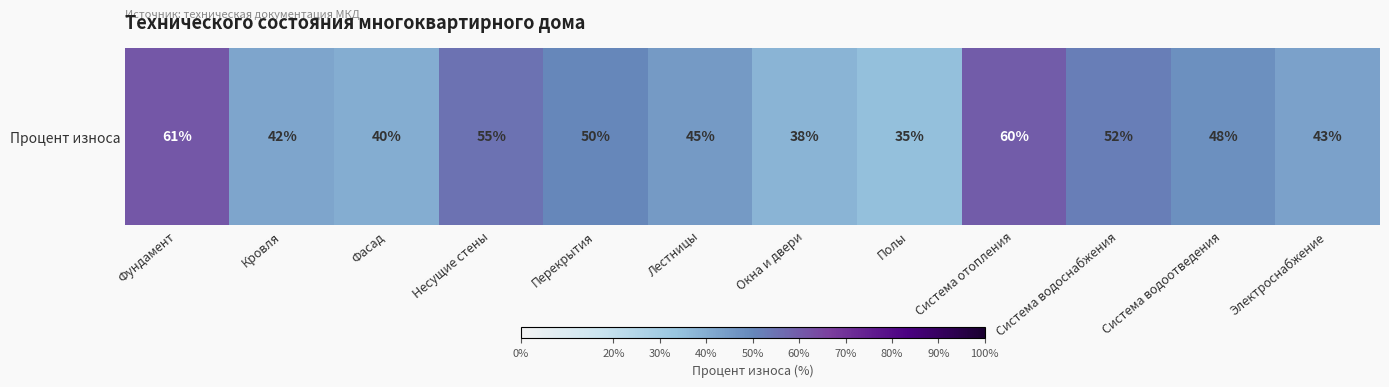

Between Лестницы and Окна и двери, which is larger?

Лестницы